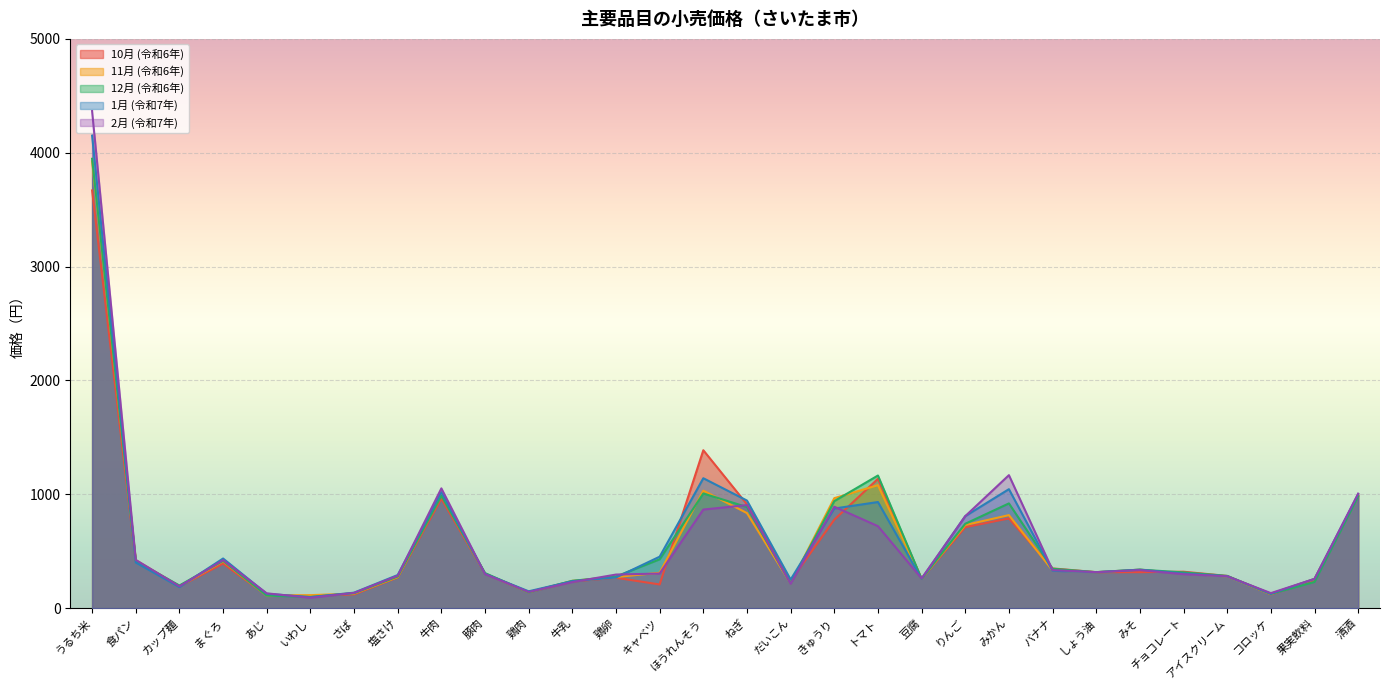

Where do 1月 (令和7年) and 12月 (令和6年) first cross each other?

うるち米 and 食パン